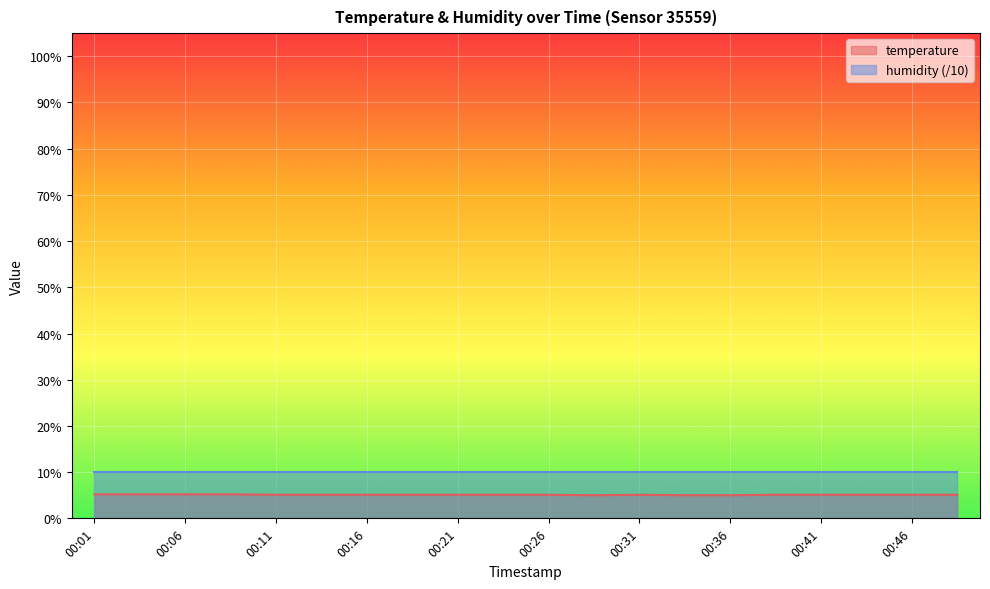

Reading left to right, transcribe all the data shown in this chart.

00:01=5.2	00:03=5.2	00:06=5.2	00:08=5.2	00:11=5.1	00:14=5.1	00:16=5.1	00:18=5.1	00:21=5.1	00:23=5.1	00:26=5.1	00:28=5.0	00:31=5.1	00:33=5.0	00:36=5.0	00:38=5.1	00:41=5.1	00:43=5.1	00:46=5.1	00:48=5.1